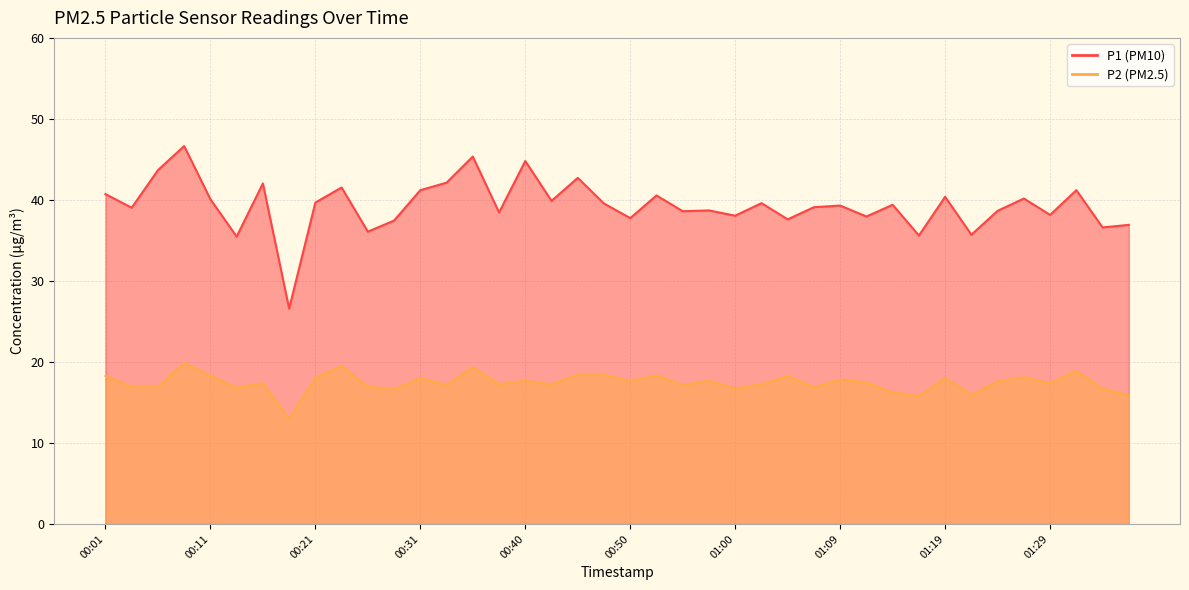

What is the value of the P2 point at the 16th from the left?

17.2